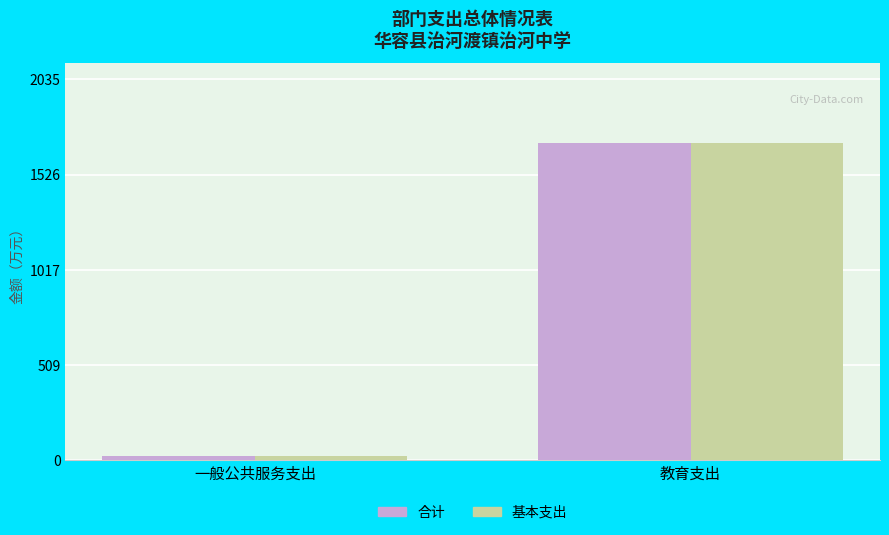

At how many categories does at least one series exceed 613?

1